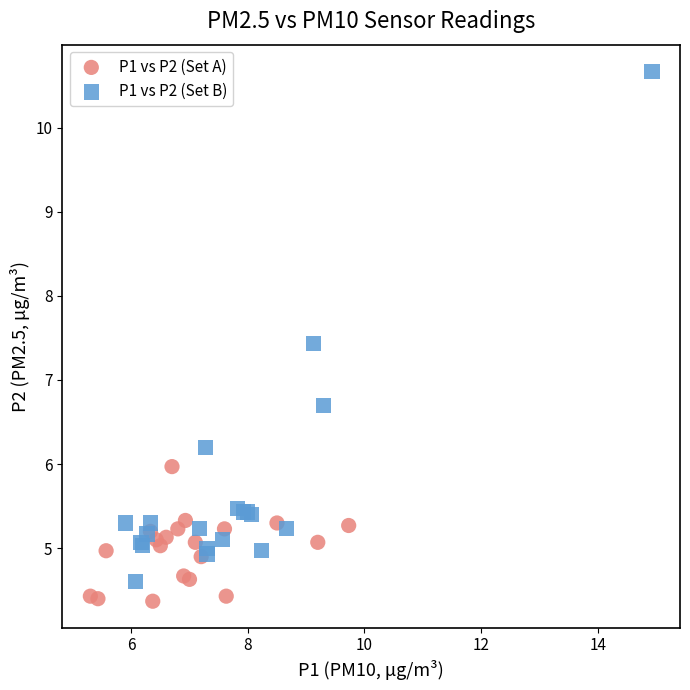

Which series contains the highest Y value?

P1 vs P2 (Set B)